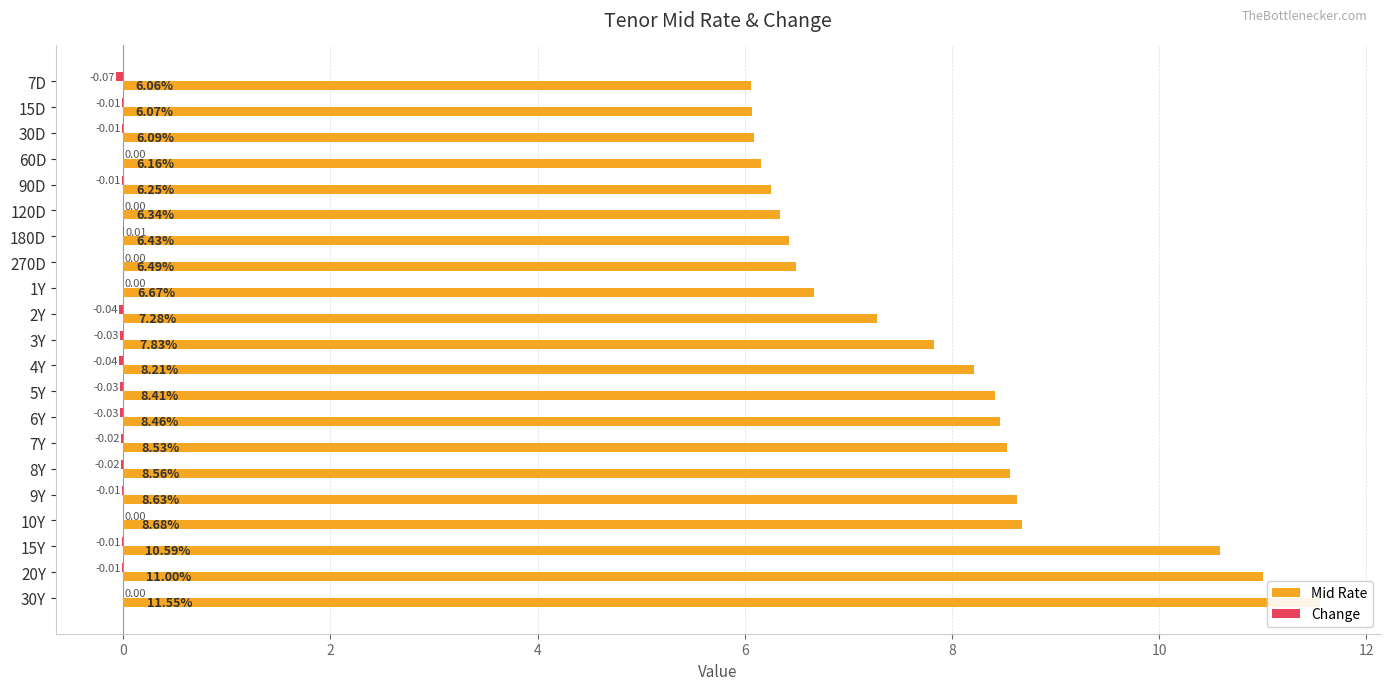

Between 270D and 4Y, which series saw the biggest shift?

Mid Rate